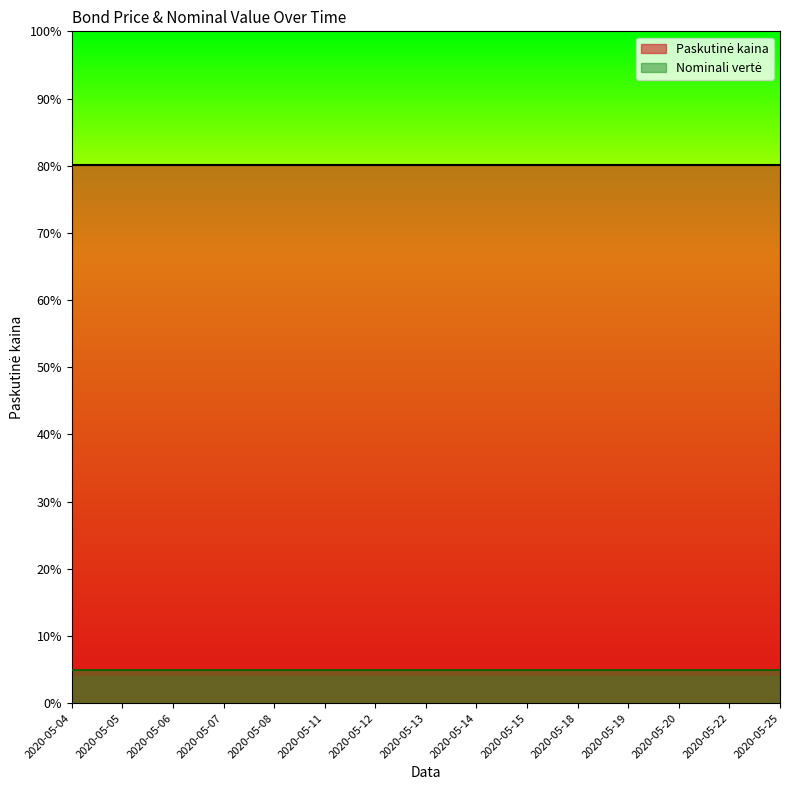

Is it true that Paskutinė kaina equals 127.8 at 2020-05-25?

False